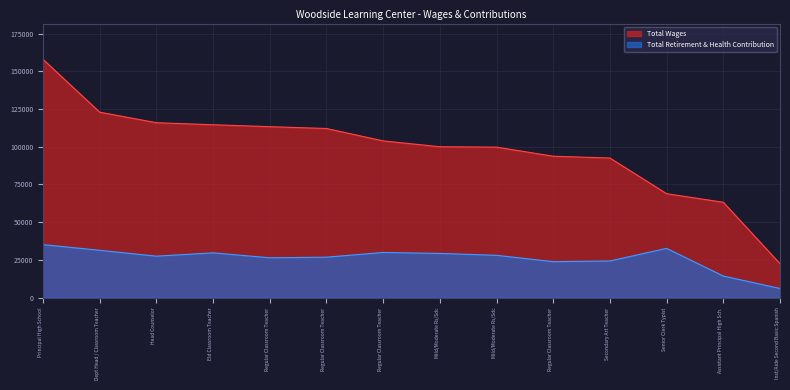

Is the value of Total Retirement & Health Contribution at Dept Head / Classroom Teacher greater than the value of Total Wages at Senior Clerk Typist?

No